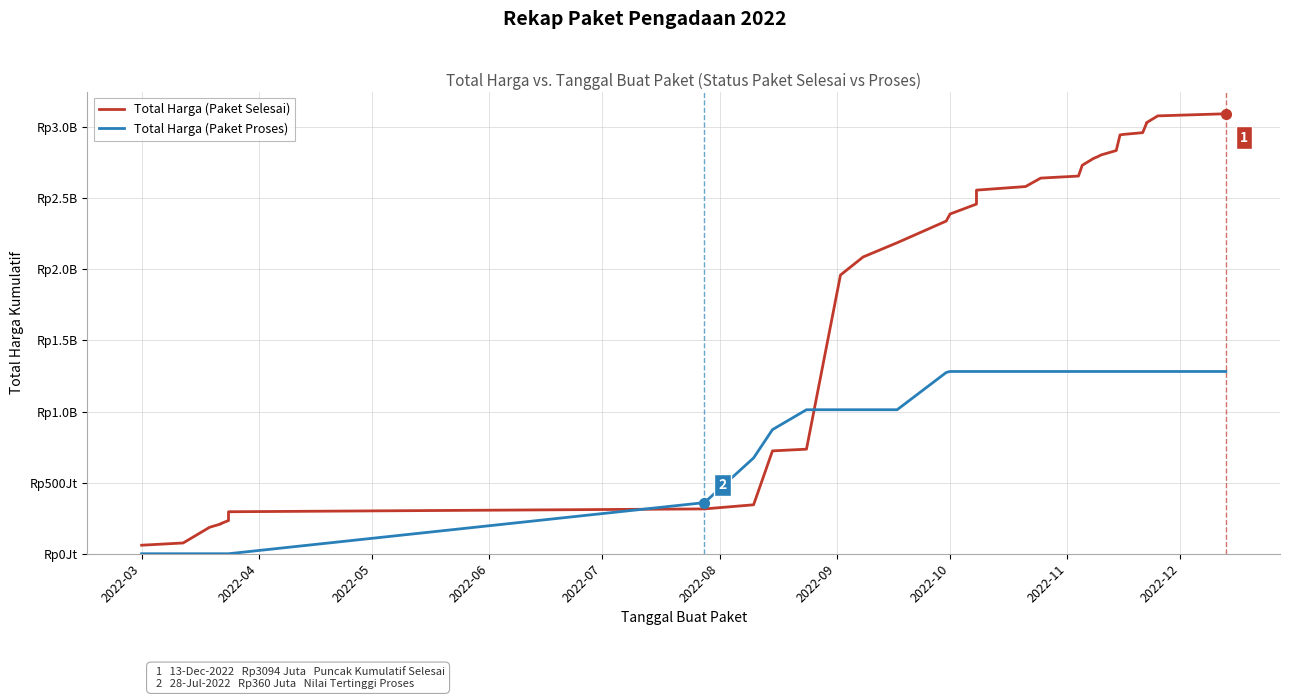

What is the value of the Total Harga (Paket Selesai) point at the 24th from the left?

2779969245